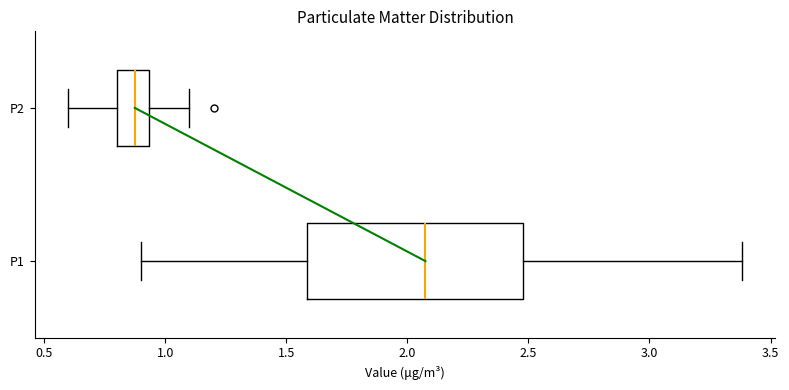

Reading bottom to top, read every box against the x-axis: the position of its median line, the range the box covers, and the ends of its whiskers. The values are not printed on the chart, so give them approximately, as read against the axis.

P1: median 2.10, box 1.60 to 2.50, whiskers 0.90 to 3.40
P2: median 0.90, box 0.80 to 0.95, whiskers 0.60 to 1.10